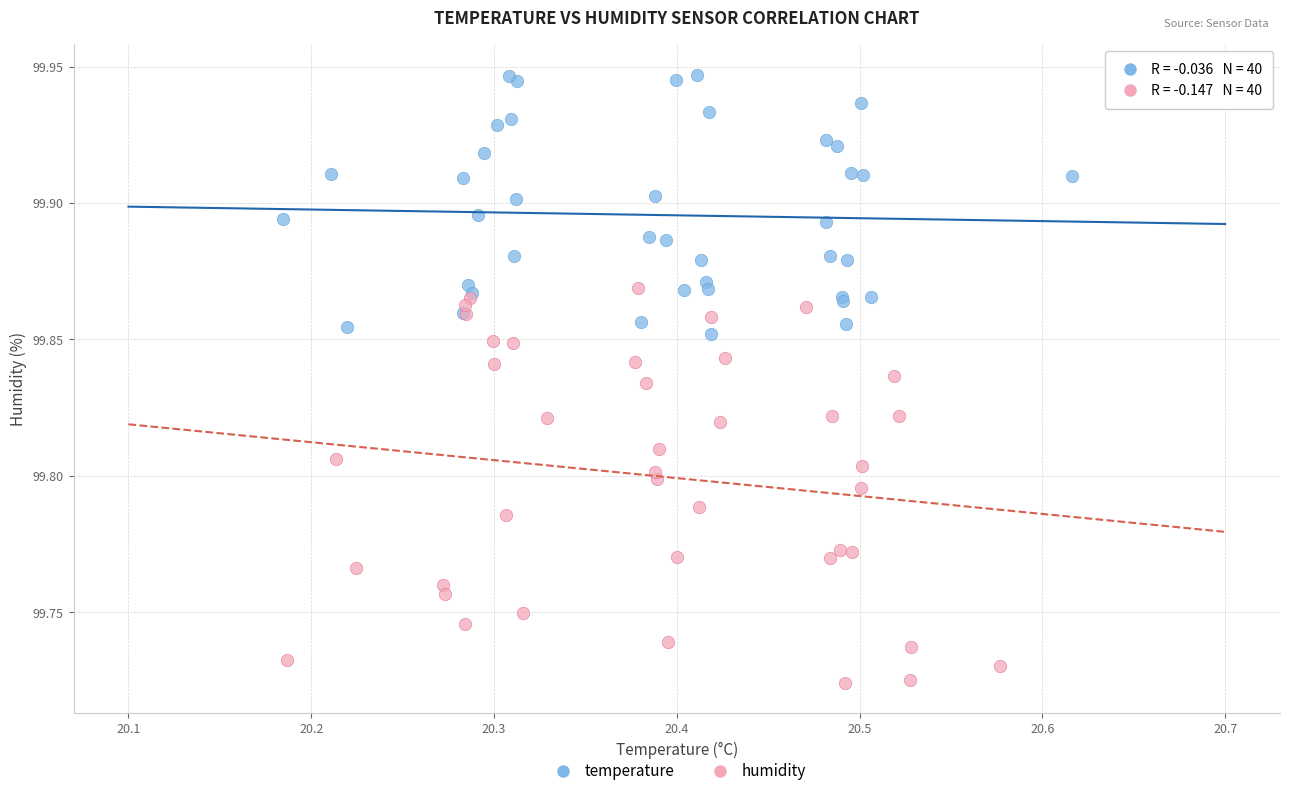

Which series contains the lowest Y value?

humidity